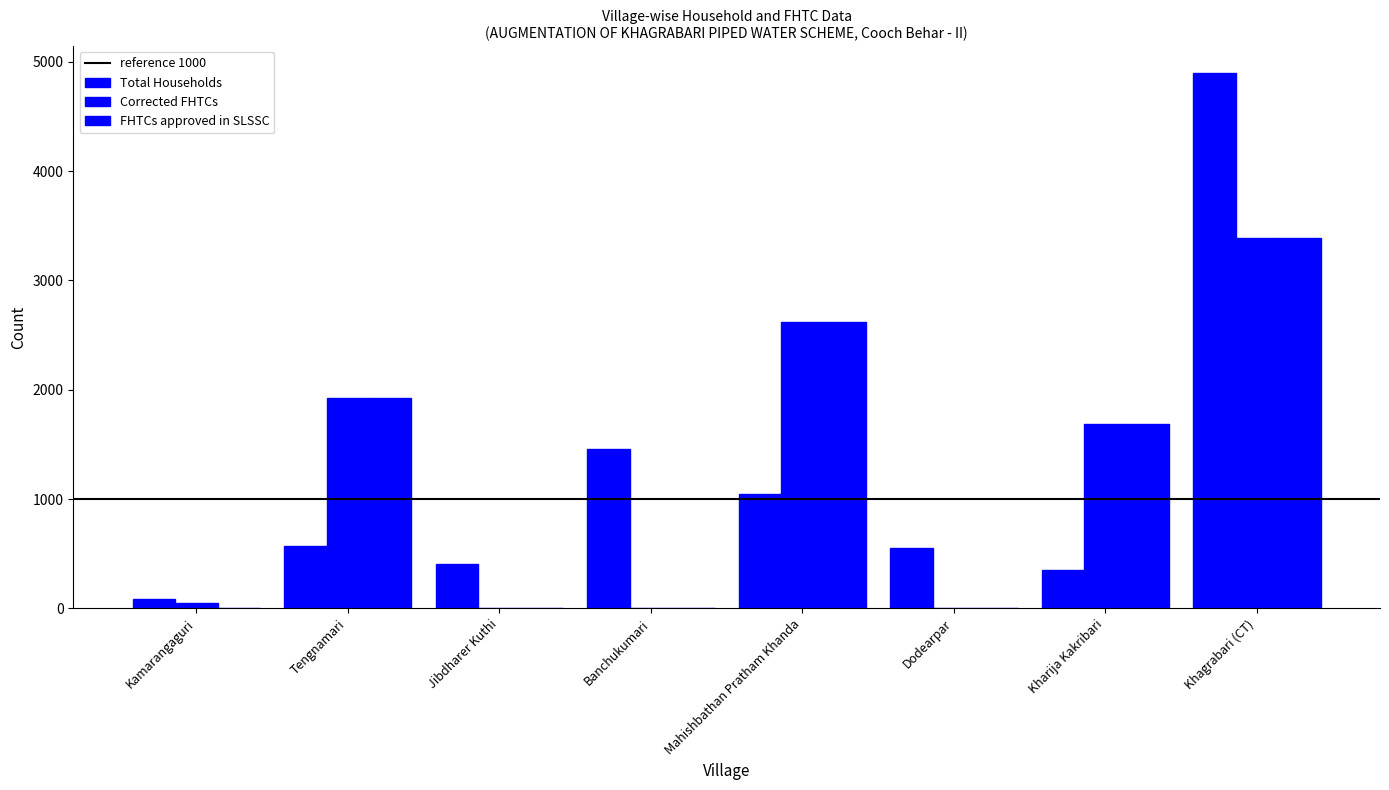

Reading left to right, list all the values displayed in this chart.

Total Households: Kamarangaguri=83	Tengnamari=572	Jibdharer Kuthi=409	Banchukumari=1458	Mahishbathan Pratham Khanda=1046	Dodearpar=552	Kharija Kakribari=350	Khagrabari (CT)=4898
Corrected FHTCs: Kamarangaguri=52	Tengnamari=1928	Jibdharer Kuthi=0	Banchukumari=0	Mahishbathan Pratham Khanda=2622	Dodearpar=0	Kharija Kakribari=1686	Khagrabari (CT)=3384
FHTCs approved in SLSSC: Kamarangaguri=0	Tengnamari=1928	Jibdharer Kuthi=0	Banchukumari=0	Mahishbathan Pratham Khanda=2622	Dodearpar=0	Kharija Kakribari=1686	Khagrabari (CT)=3384